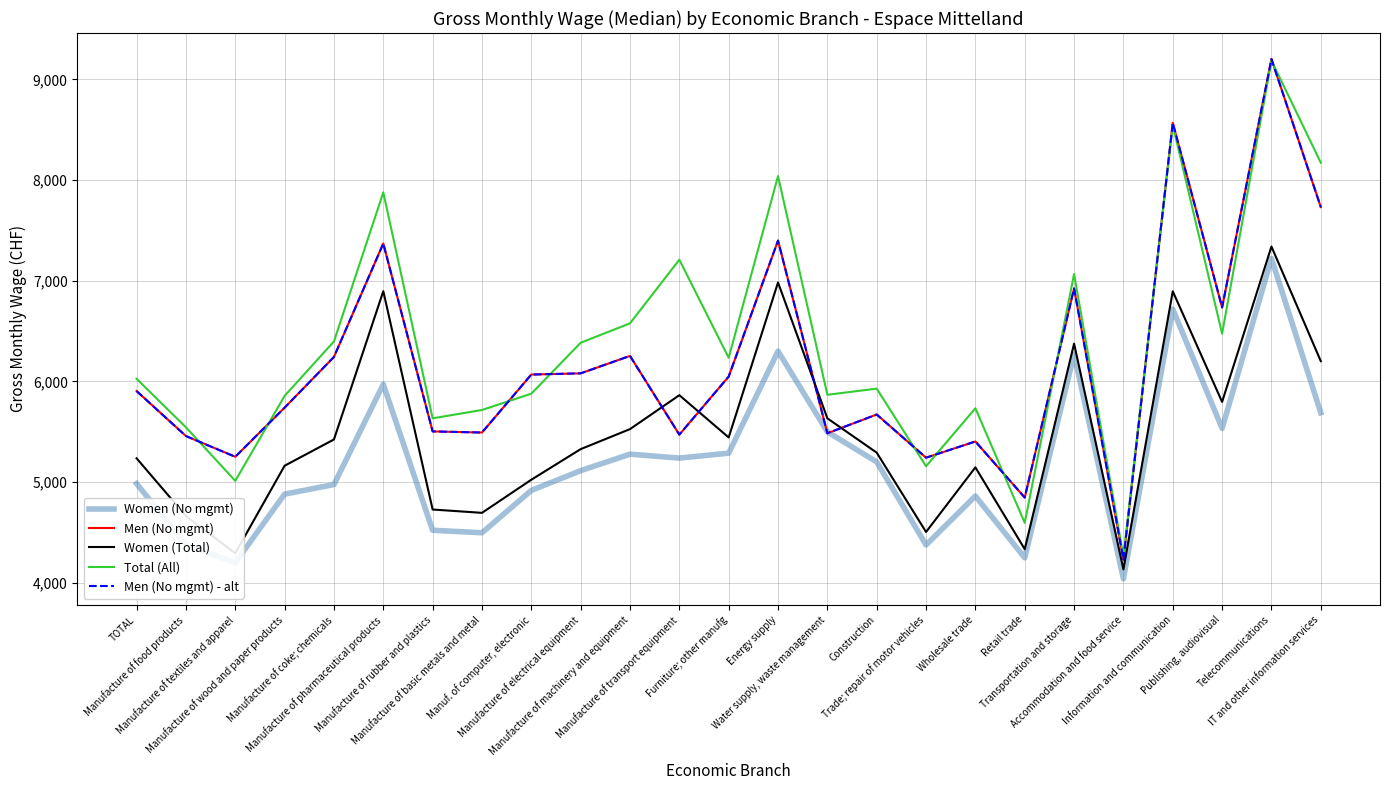

List the labels in order of Men (No mgmt) - alt value, largest first.

Telecommunications, Information and communication, IT and other information services, Energy supply, Manufacture of pharmaceutical products, Transportation and storage, Publishing, audiovisual, Manufacture of machinery and equipment, Manufacture of coke; chemicals, Manufacture of electrical equipment, Manuf. of computer, electronic, Furniture; other manufg, TOTAL, Manufacture of wood and paper products, Construction, Manufacture of rubber and plastics, Manufacture of basic metals and metal, Water supply, waste management, Manufacture of transport equipment, Manufacture of food products, Wholesale trade, Manufacture of textiles and apparel, Trade; repair of motor vehicles, Retail trade, Accommodation and food service